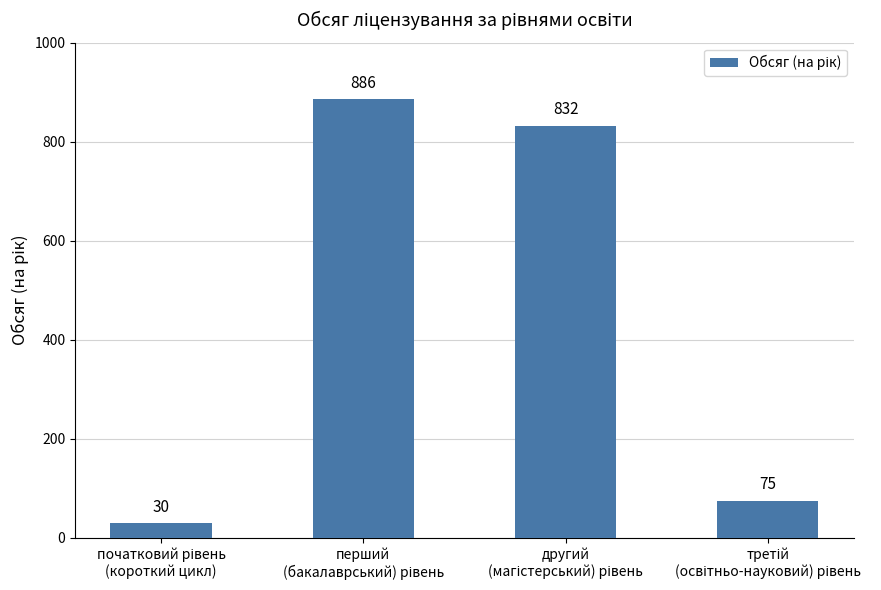

Reading right to left, transcribe all the data shown in this chart.

75	832	886	30